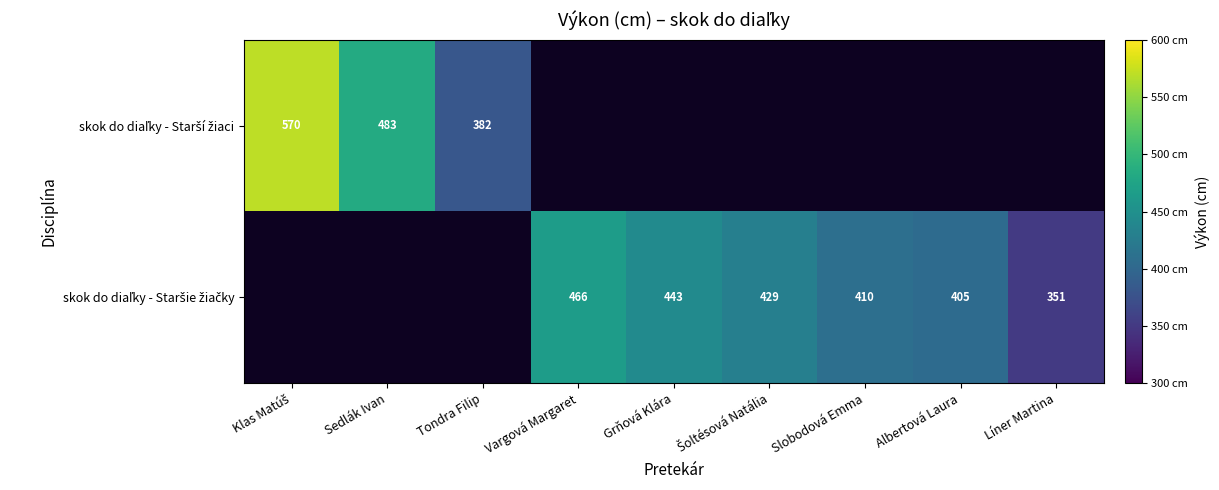

Which series has the largest range (max minus min)?

skok do diaľky - Starší žiaci